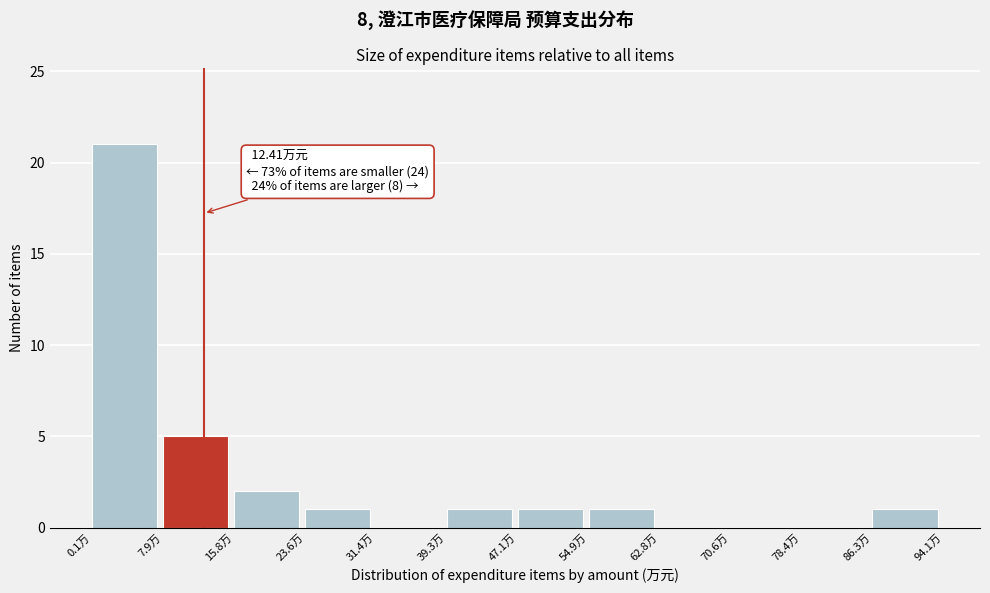

Which range on the x-axis has the tallest bar?

0 to 8